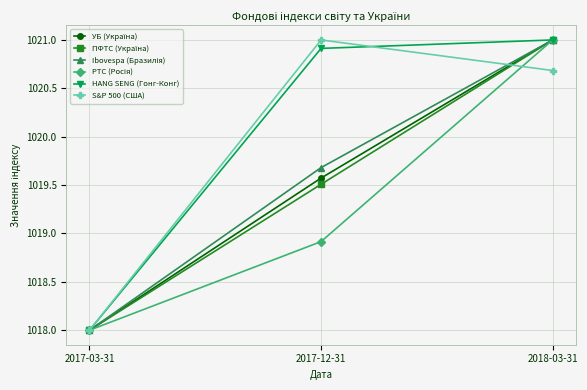

What is the maximum value shown in the chart?

1021.0